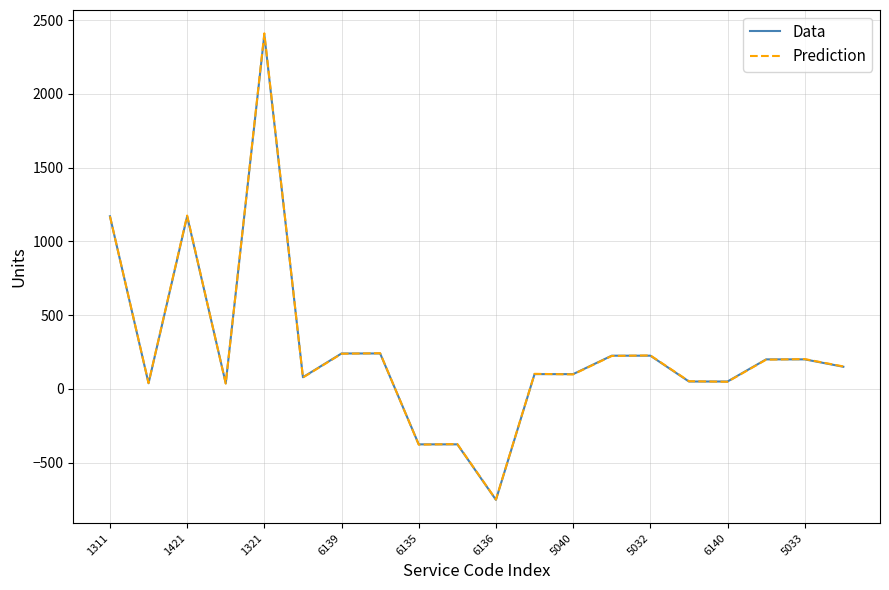

Which series ends up on top after the final intersection of Prediction and Data?

Prediction